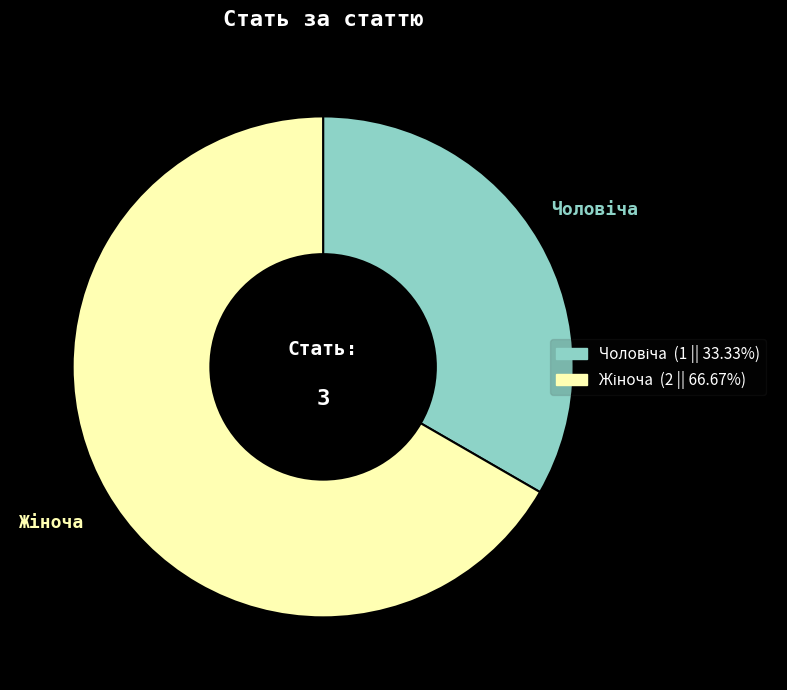

Does any single category account for the majority?

Yes